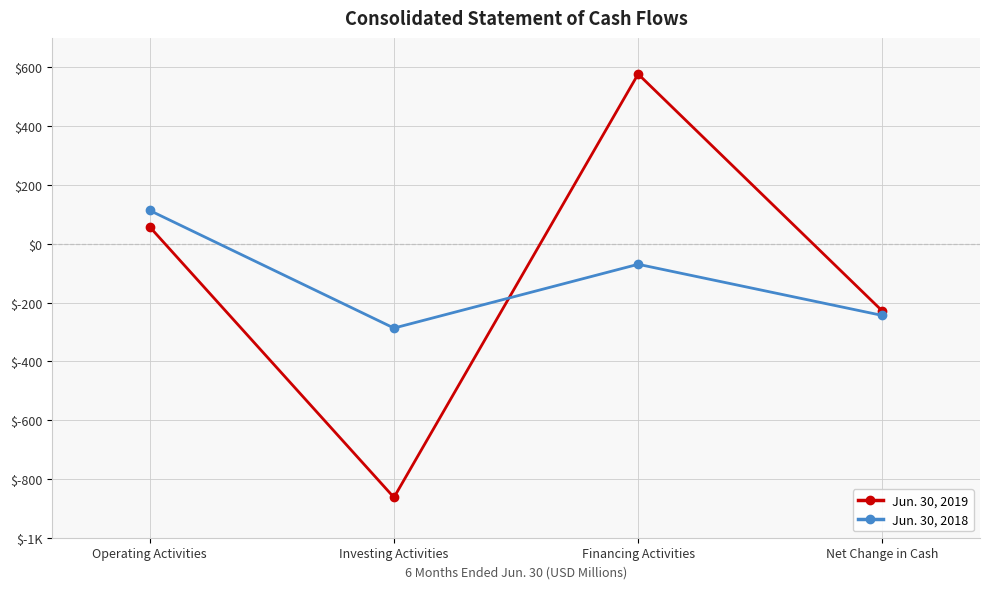

Is it true that Jun. 30, 2019 equals -560 at Investing Activities?

False